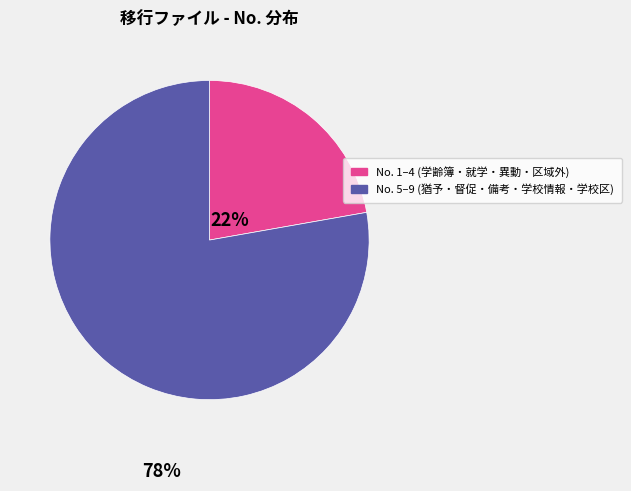

Count the number of slices in the pie.

2